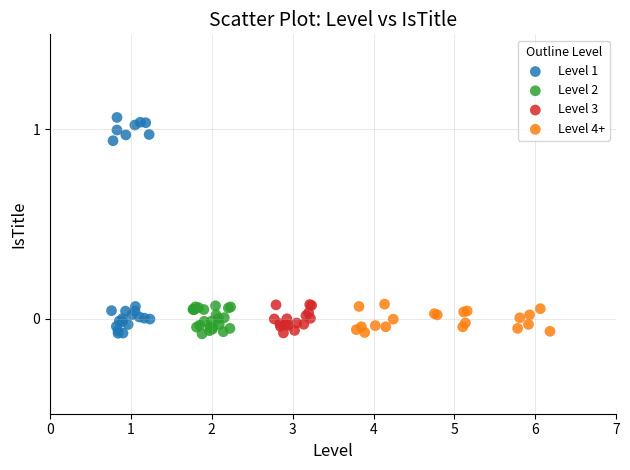

Which series contains the highest Y value?

Level 1